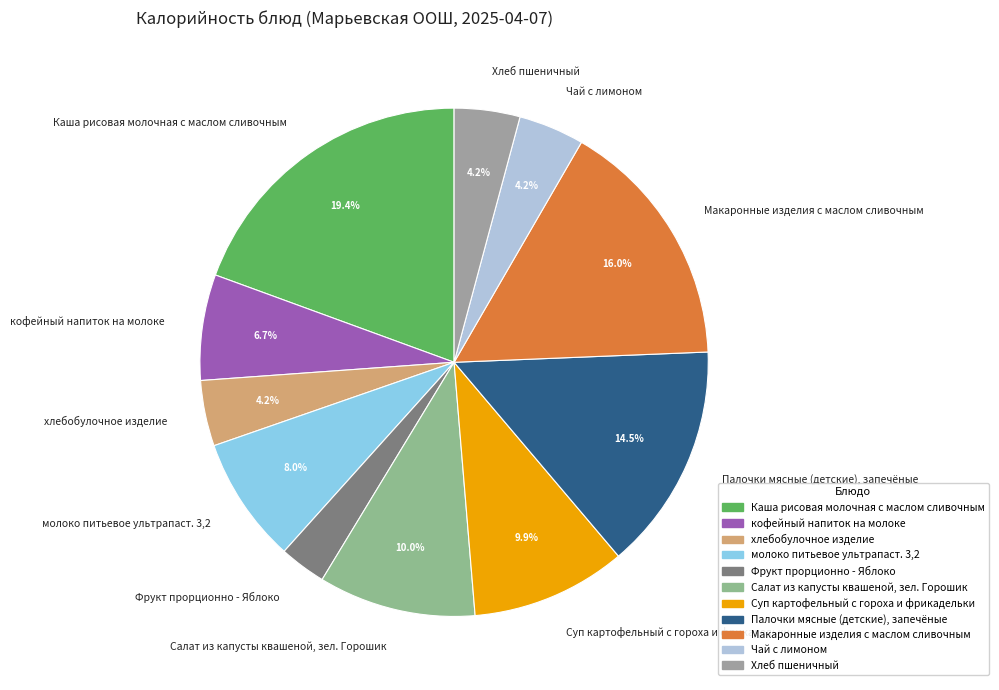

Count the number of slices in the pie.

11